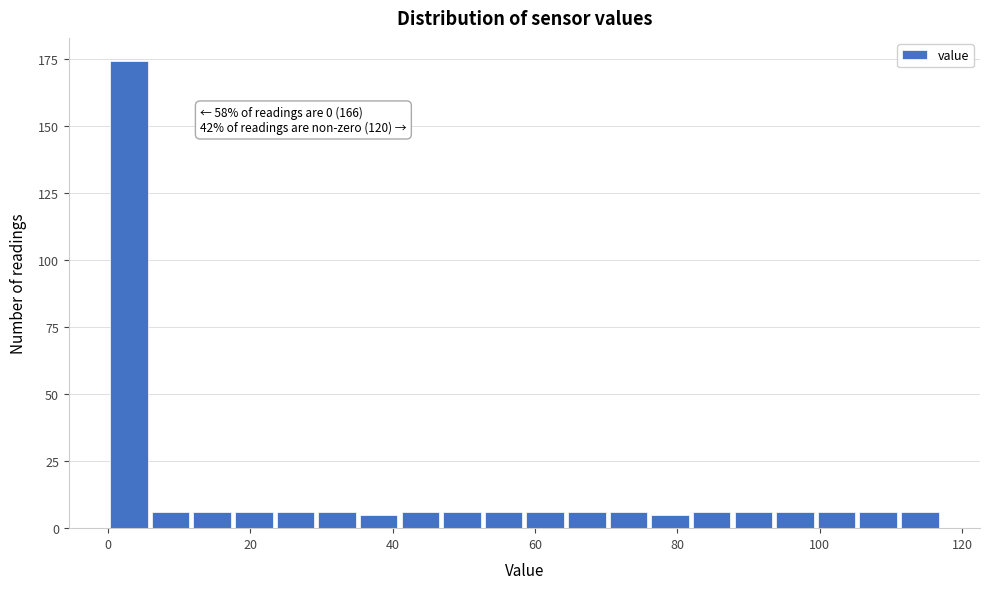

Around what value on the x-axis is the tallest bar? Give the approximate position of its centre, as read against the axis.

2